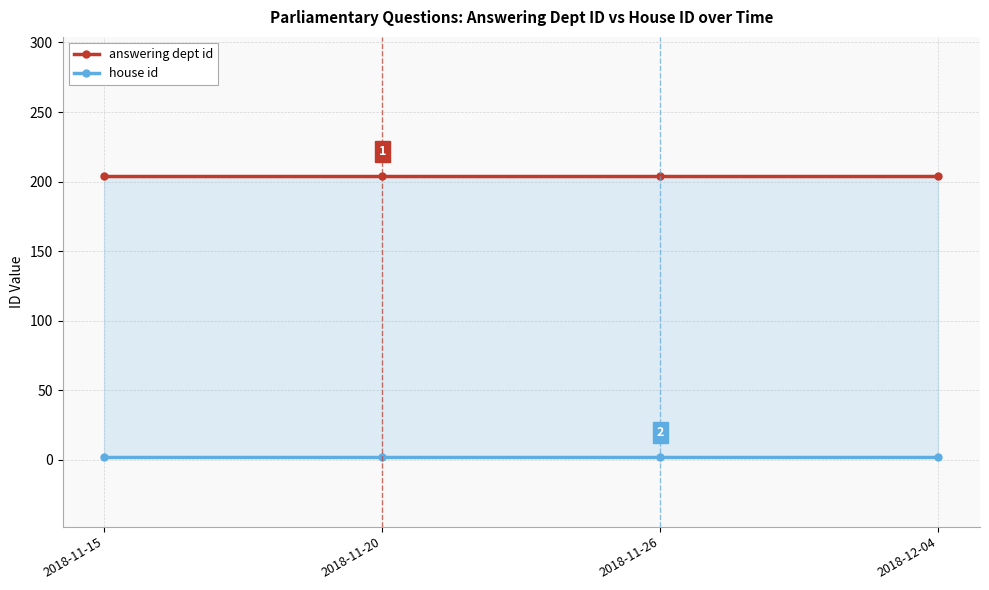

Count the number of data series in this chart.

2